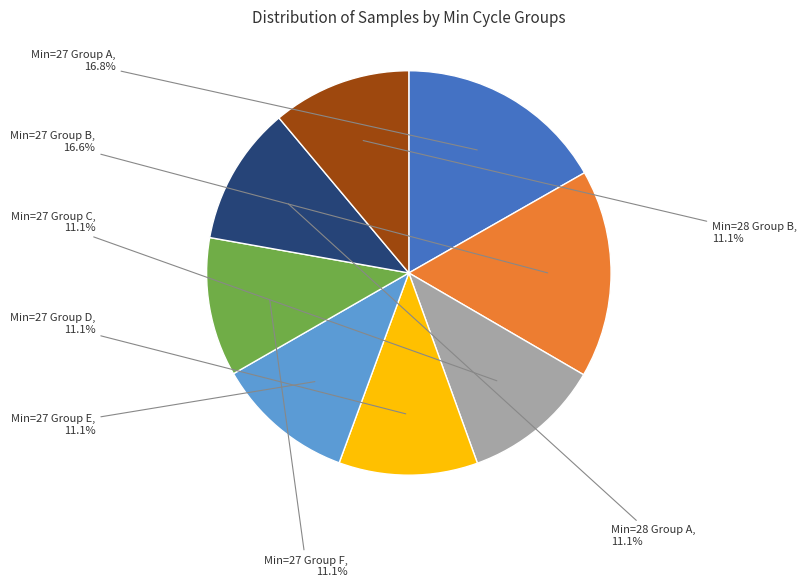

Combined, what portion of the pie is Min=27 Group E and Min=27 Group B?

27.7%